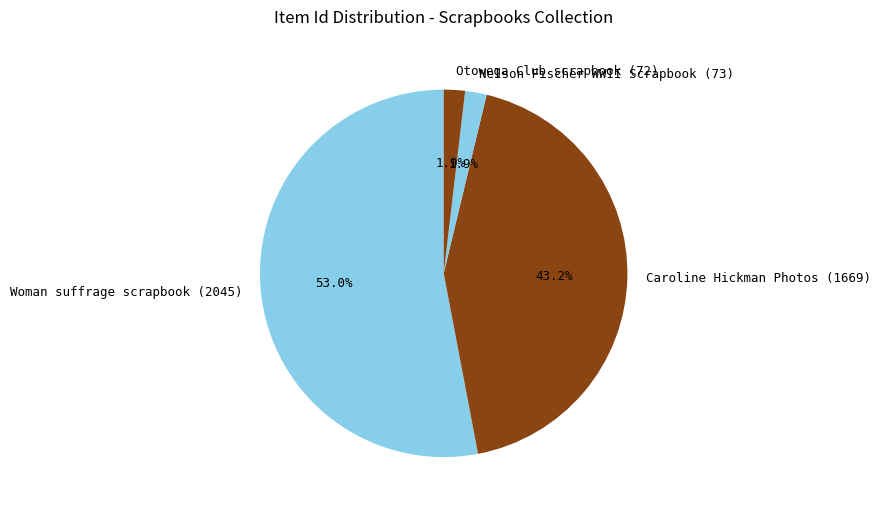

To the nearest percent, what is the combined percentage of Woman suffrage scrapbook (2045) and Otowega Club scrapbook (72)?

55%